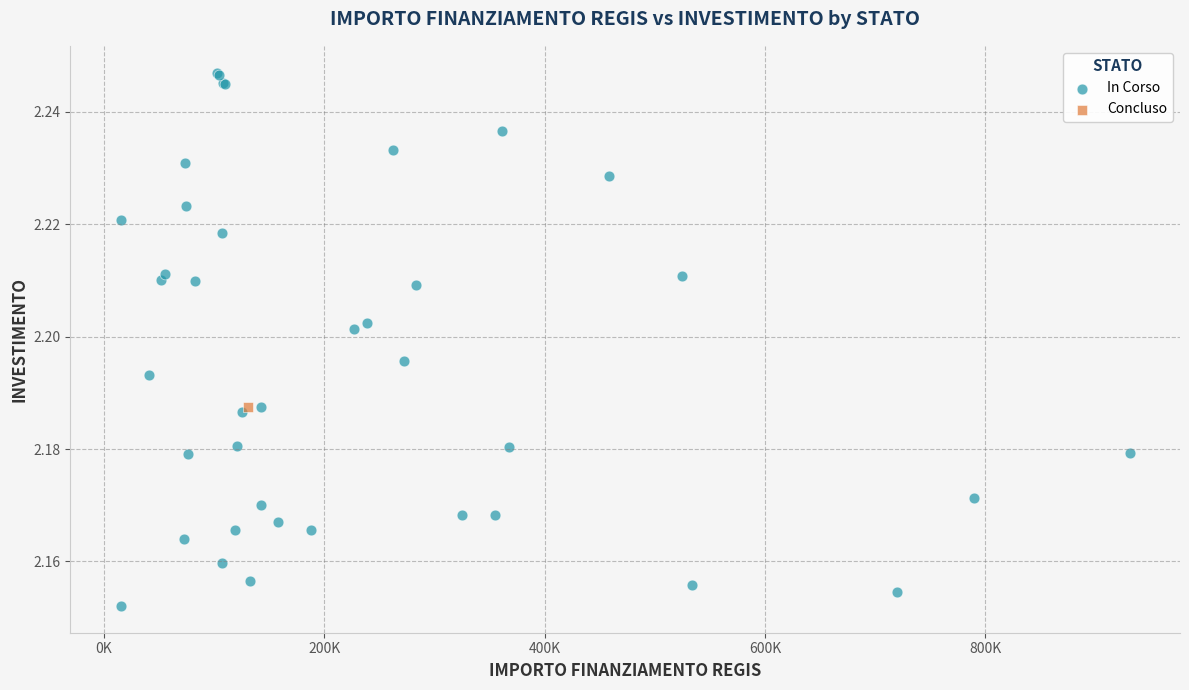

What are all the series names shown in the legend?

In Corso, Concluso